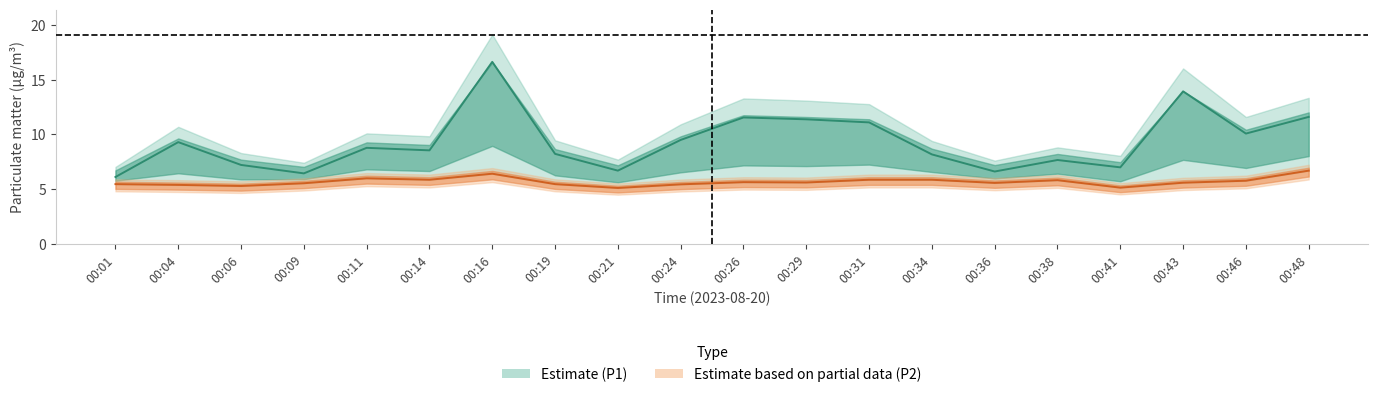

Where is the first local minimum for P1 (Estimate)?

00:09